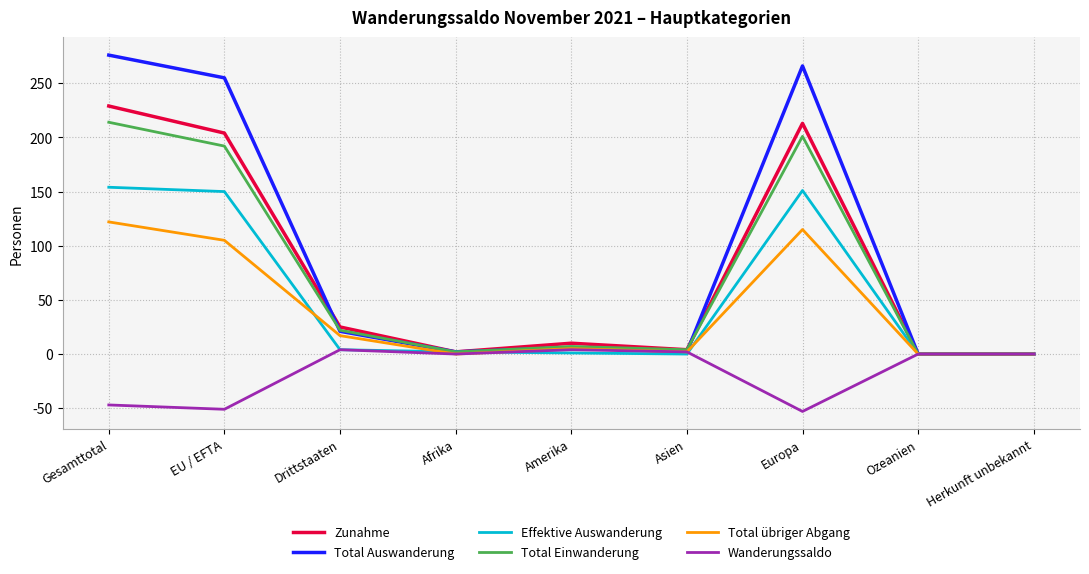

List the series in order of their peak value, lowest first.

Wanderungssaldo, Total übriger Abgang, Effektive Auswanderung, Total Einwanderung, Zunahme, Total Auswanderung